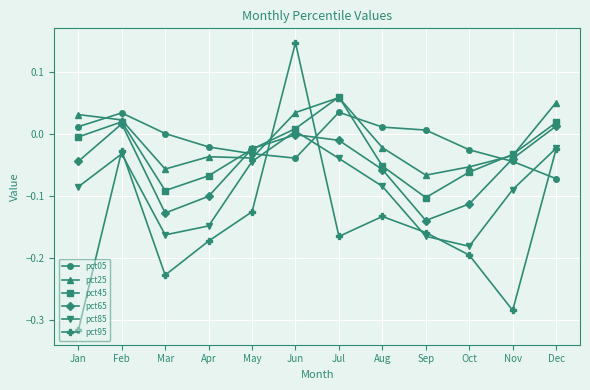

The value of pct95 at May is -0.1. True or false?

True